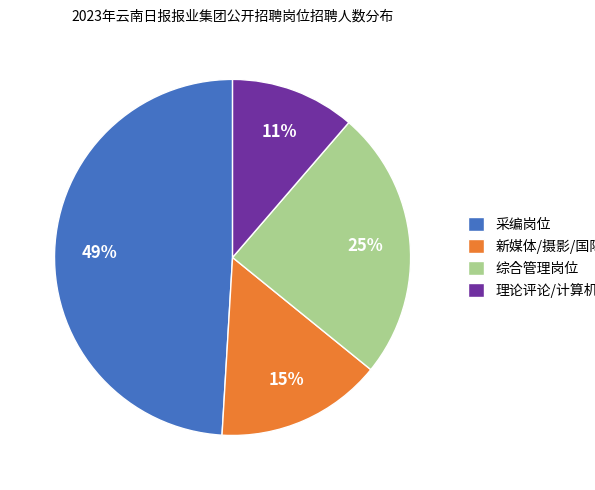

Which slice is the smallest?

理论评论/计算机